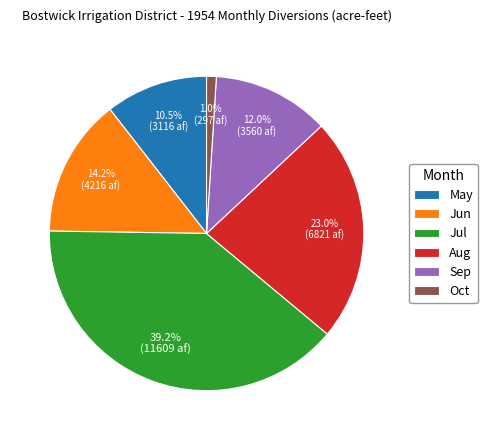

Does Aug represent more than half of the total?

No